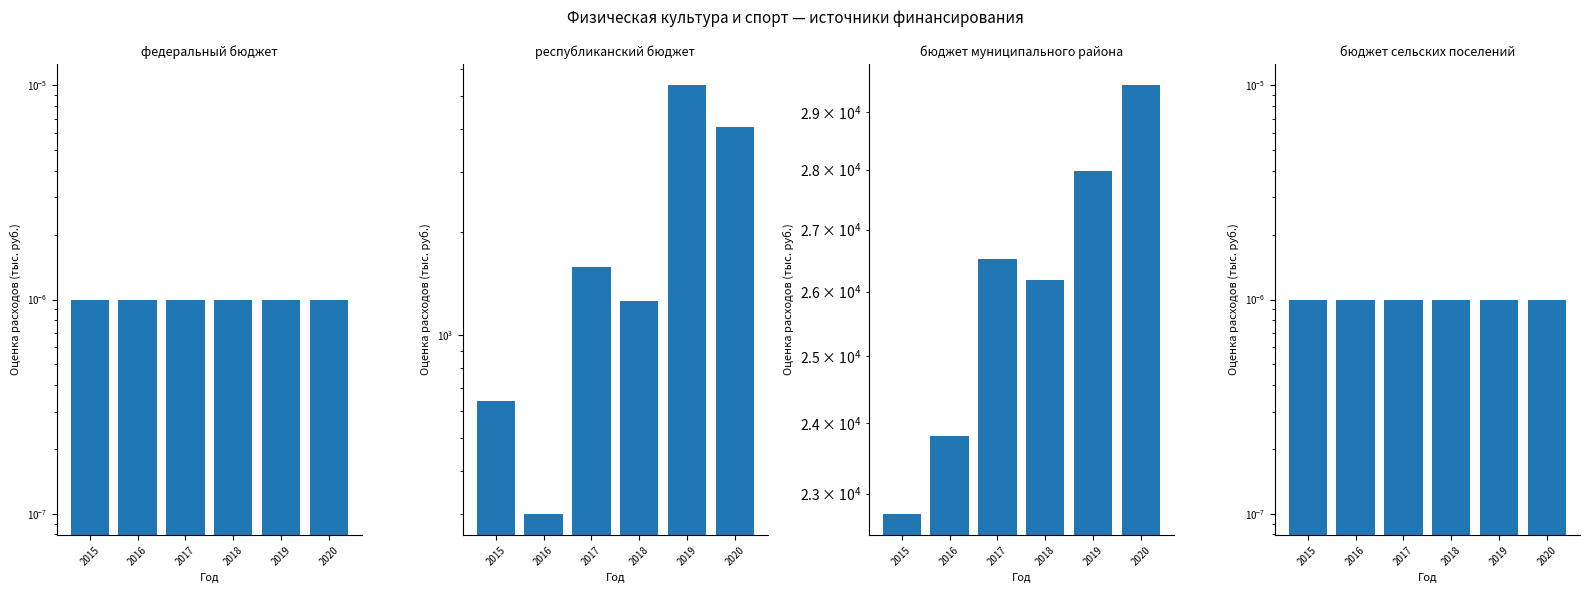

What is the spread (max minus min) of values at 2018?

26192.7